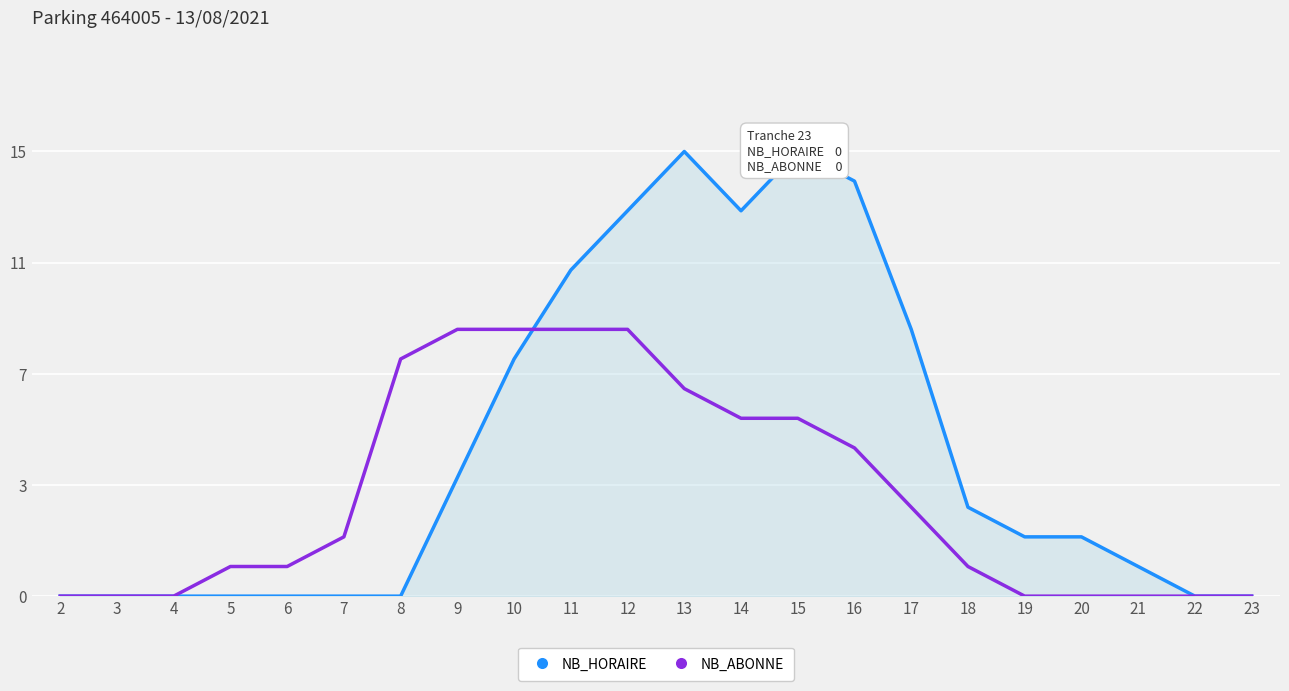

What are all the series names shown in the legend?

NB_HORAIRE, NB_ABONNE